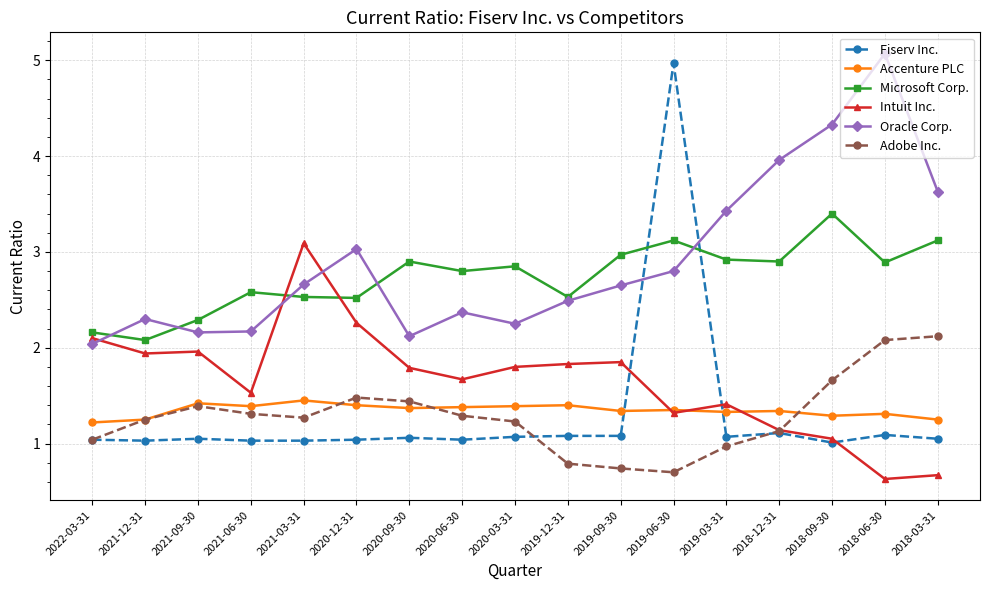

What is the label of the 1st point from the right?

2018-03-31